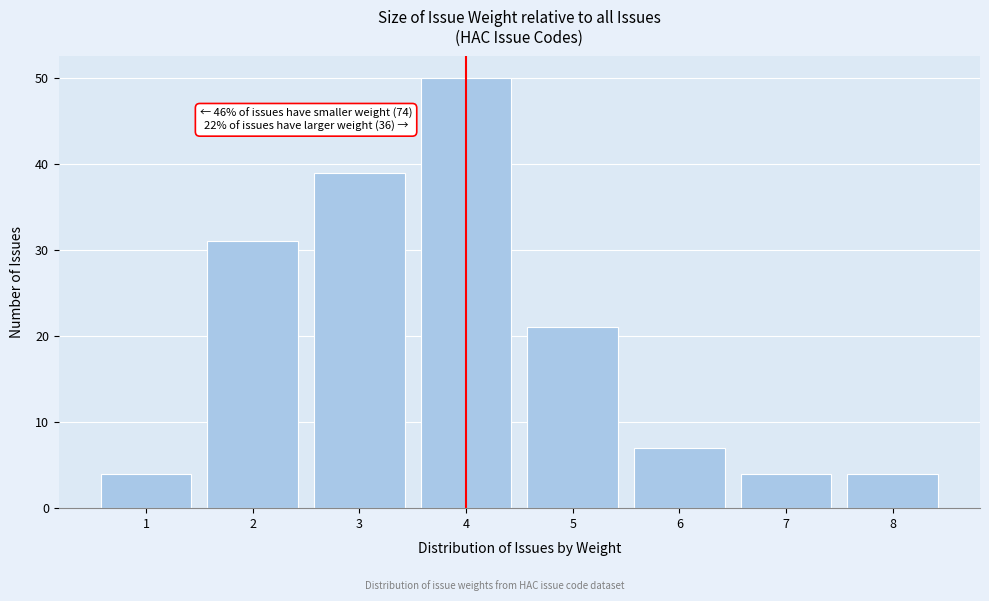

Reading left to right, extract all data points from this chart.

1=4	2=31	3=39	4=50	5=21	6=7	7=4	8=4